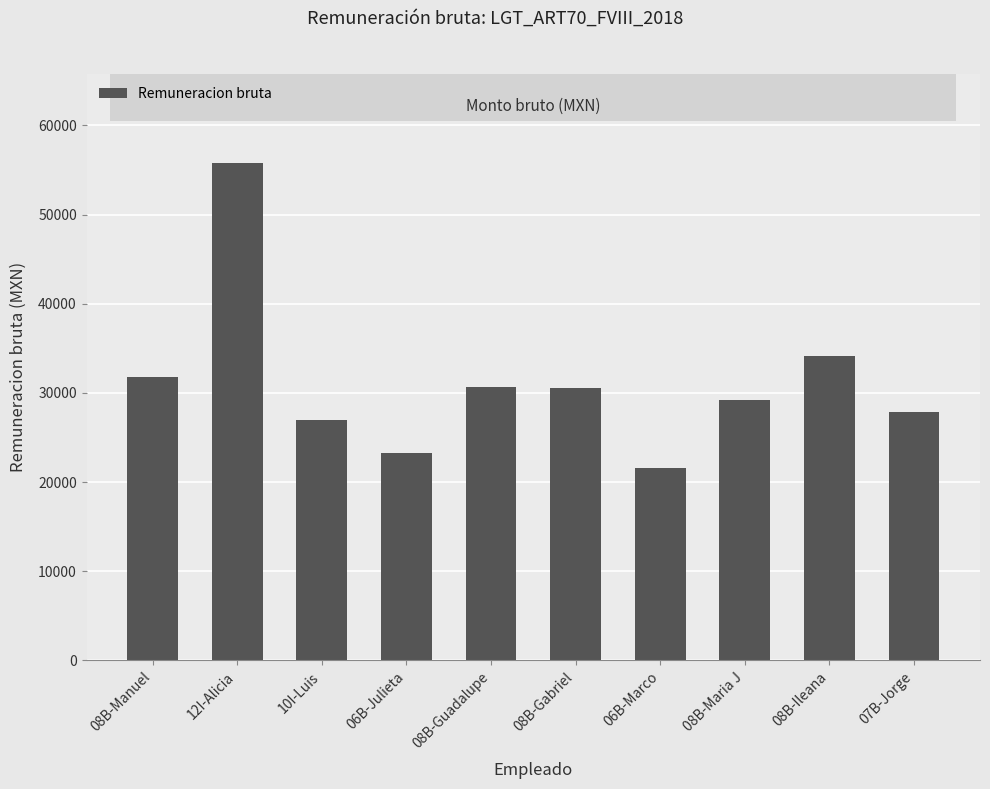

What is the change in value from 08B-Guadalupe to 08B-Maria J?

-1519.4